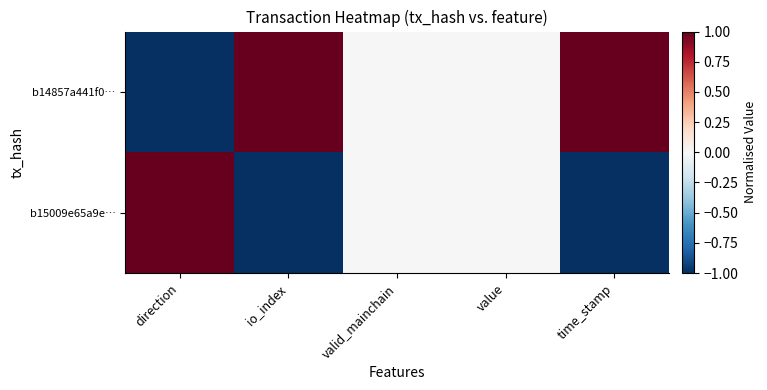

Which series has the widest spread of values?

b14857a441f0…